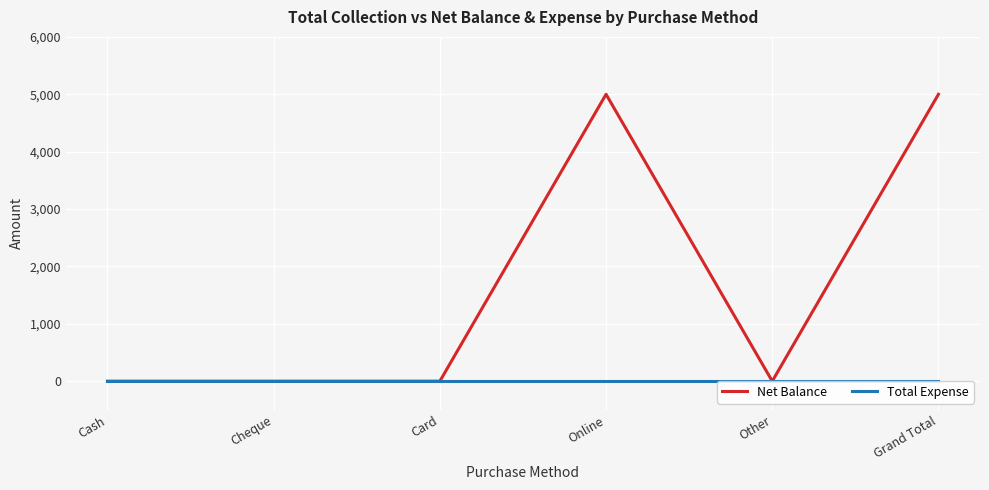

What position from the right is Cheque?

5